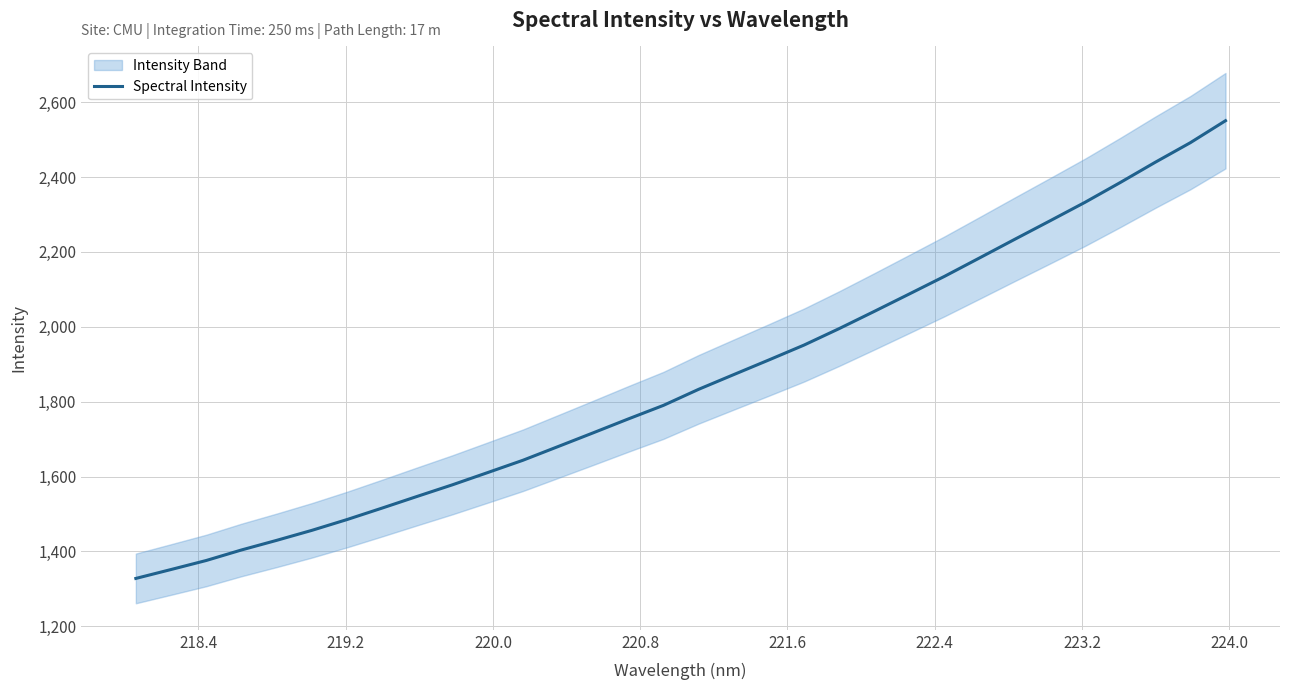

What is the maximum value shown in the chart?

2550.6